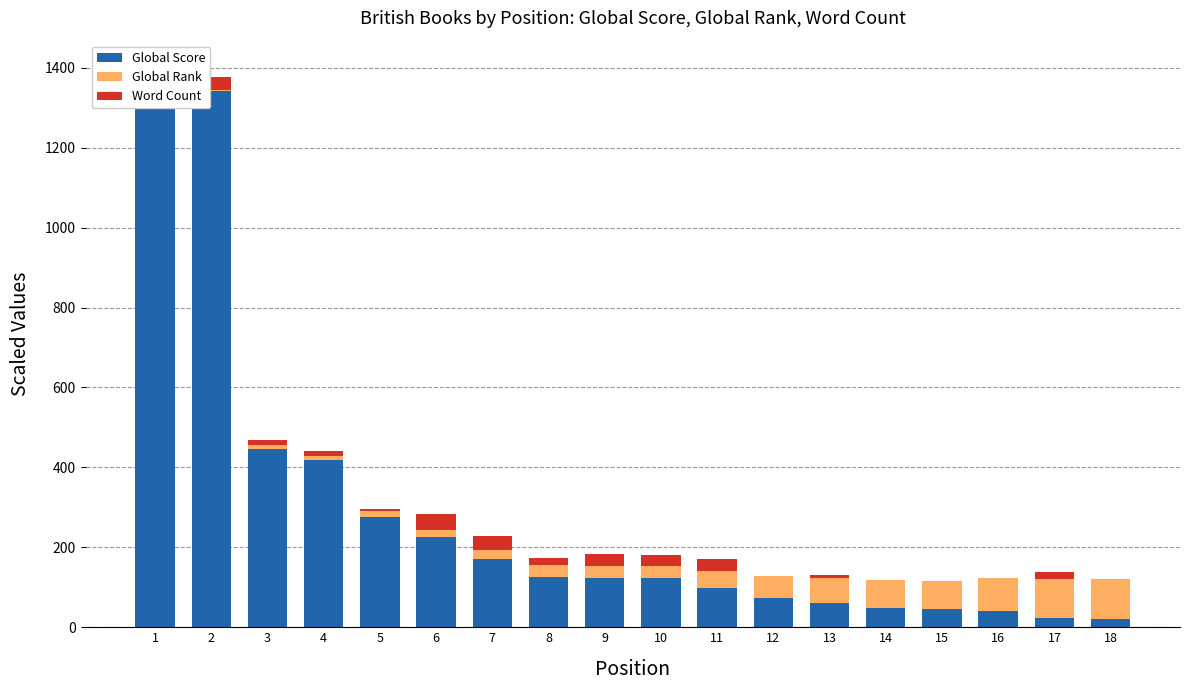

Reading left to right, what are all the values shown in this chart?

Global Score: 1=1371.0	2=1341.0	3=447.0	4=419.0	5=276.0	6=225.0	7=171.0	8=125.0	9=124.0	10=123.0	11=99.0	12=72.0	13=60.0	14=48.0	15=45.0	16=41.0	17=23.0	18=21.0
Global Rank: 1=2.1	2=2.2	3=8.3	4=8.9	5=13.9	6=17.1	7=21.8	8=30.2	9=30.4	10=30.7	11=41.0	12=56.7	13=64.1	14=70.4	15=71.9	16=81.4	17=97.2	18=99.6
Word Count: 1=24.7	2=33.8	3=12.9	4=12.2	5=6.0	6=40.6	7=36.2	8=16.8	9=29.0	10=27.8	11=30.4	12=0.0	13=5.4	14=0.0	15=0.0	16=0.0	17=18.6	18=0.0